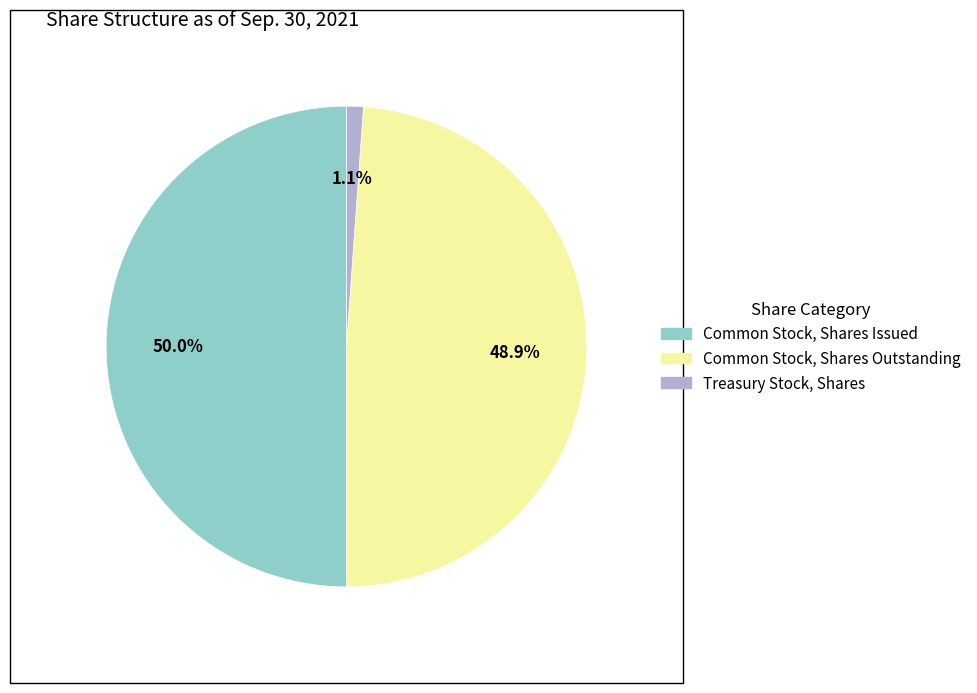

How many slices are in this pie chart?

3